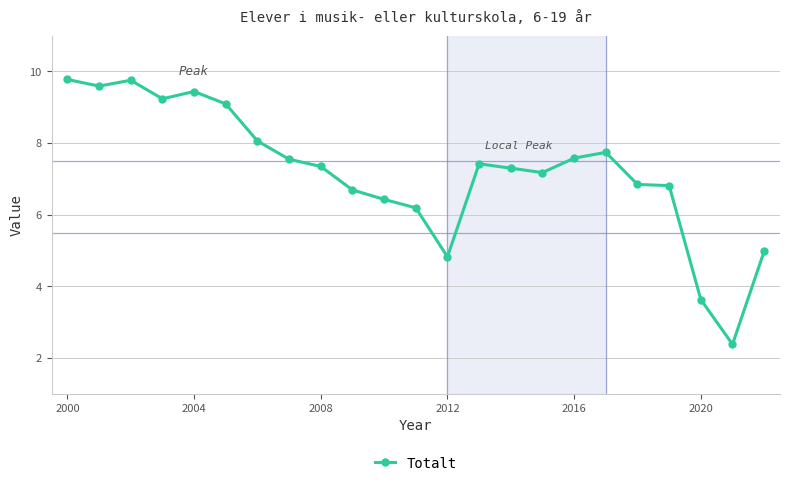

What is the greatest value displayed?

9.8